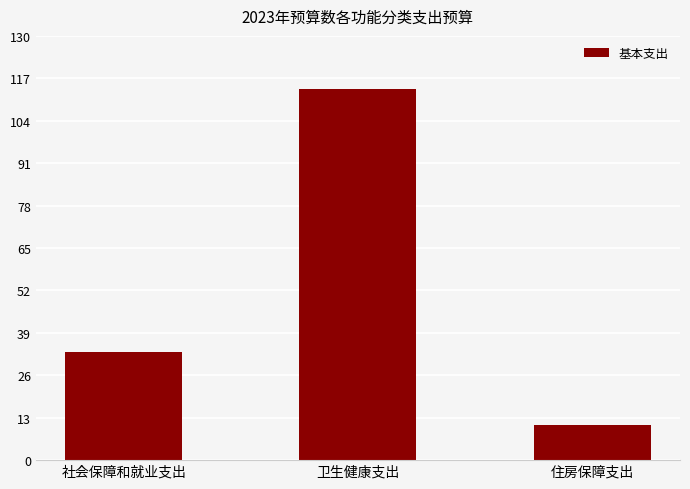

How many data points are less than 33?

1